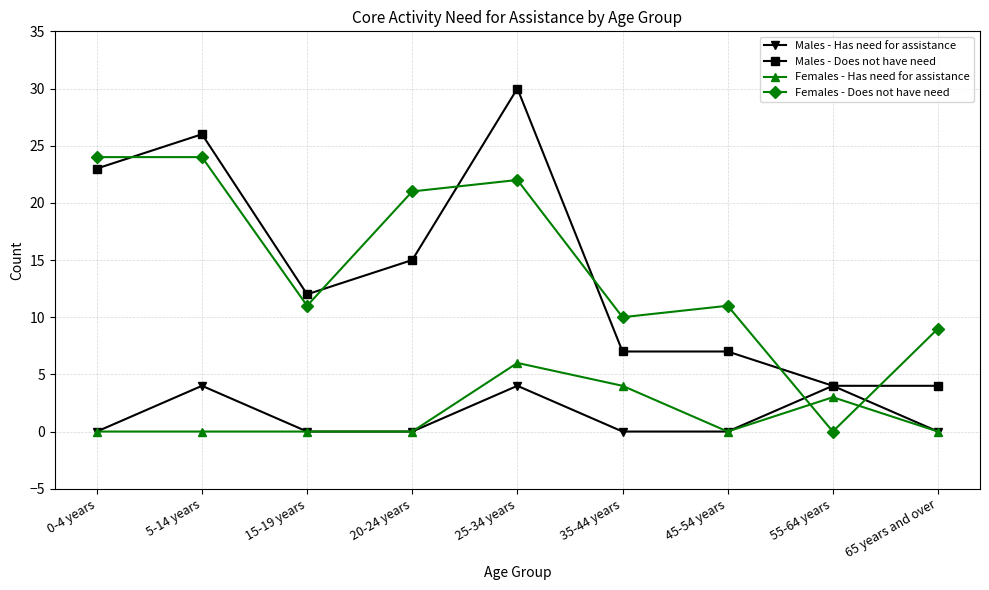

List the series in order of their peak value, lowest first.

Males - Has need for assistance, Females - Has need for assistance, Females - Does not have need, Males - Does not have need